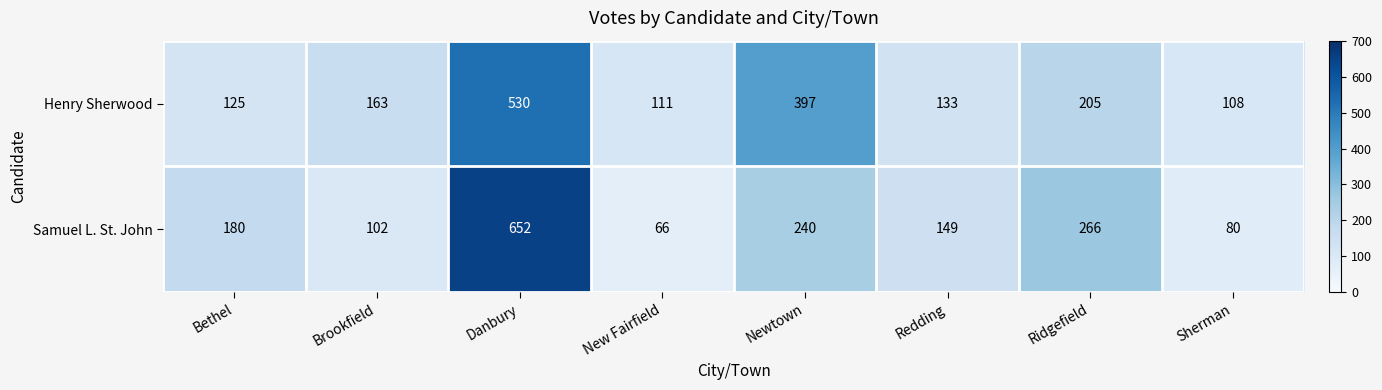

What is the greatest value displayed?

652